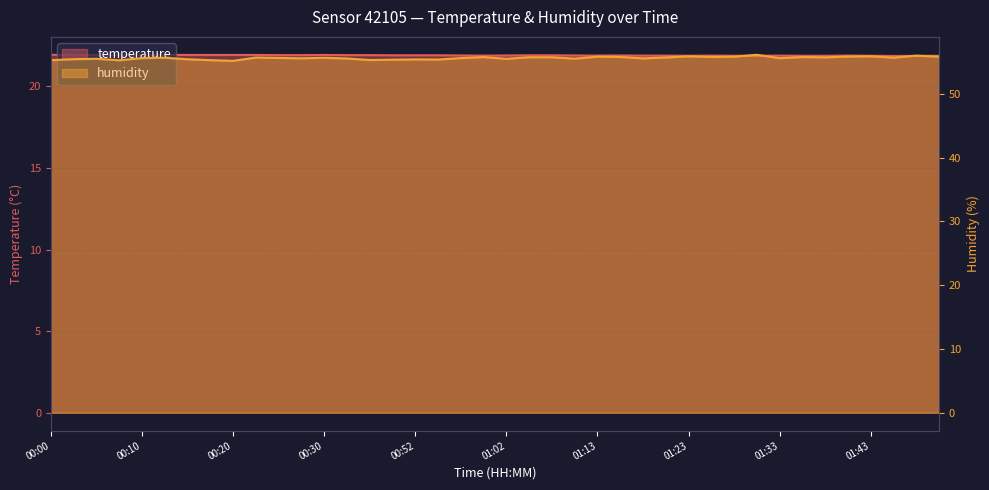

Reading left to right, what are all the values shown in this chart?

temperature: 00:00=21.9	00:03=21.9	00:05=21.9	00:08=21.9	00:10=21.9	00:13=21.9	00:15=21.9	00:18=21.9	00:20=21.9	00:23=21.9	00:25=21.9	00:28=21.9	00:30=21.9	00:33=21.9	00:35=21.9	00:43=21.9	00:52=21.9	00:54=21.9	00:57=21.9	01:00=21.9	01:02=21.9	01:05=21.9	01:07=21.9	01:10=21.9	01:13=21.9	01:15=21.9	01:18=21.9	01:20=21.9	01:23=21.9	01:25=21.9	01:27=21.9	01:30=21.9	01:33=21.9	01:35=21.9	01:38=21.9	01:40=21.9	01:43=21.9	01:45=21.9	01:48=21.9	01:50=21.9
humidity: 00:00=55.3	00:03=55.4	00:05=55.5	00:08=55.2	00:10=55.6	00:13=55.6	00:15=55.4	00:18=55.3	00:20=55.1	00:23=55.7	00:25=55.6	00:28=55.5	00:30=55.6	00:33=55.5	00:35=55.3	00:43=55.3	00:52=55.4	00:54=55.4	00:57=55.6	01:00=55.7	01:02=55.5	01:05=55.7	01:07=55.7	01:10=55.5	01:13=55.8	01:15=55.8	01:18=55.5	01:20=55.7	01:23=55.9	01:25=55.8	01:27=55.8	01:30=56.1	01:33=55.6	01:35=55.8	01:38=55.7	01:40=55.8	01:43=55.9	01:45=55.6	01:48=56.0	01:50=55.8